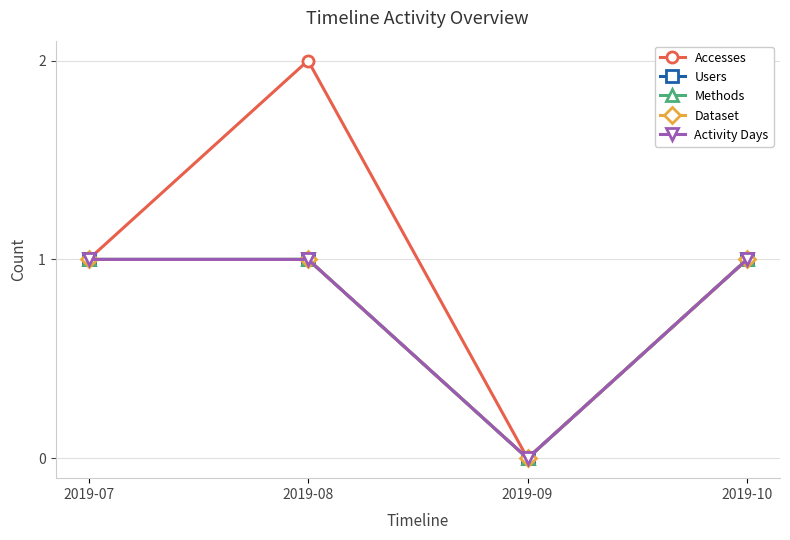

True or false: Methods and Users cross at least once.

False